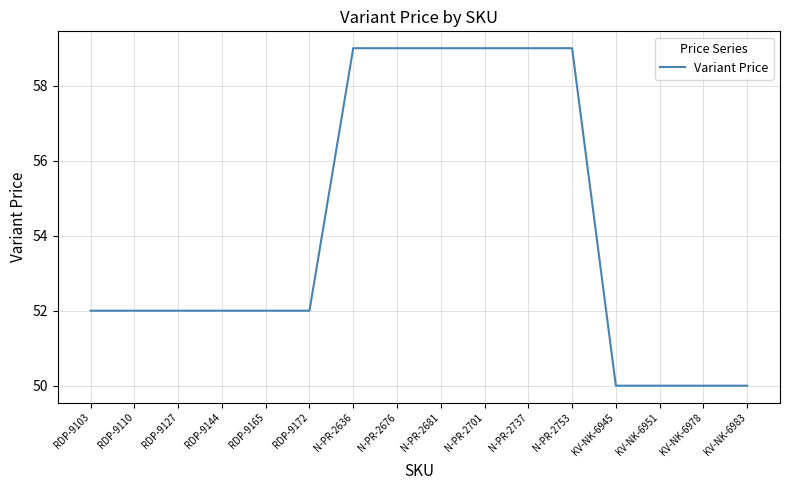

What is the difference between the maximum and minimum values?

9